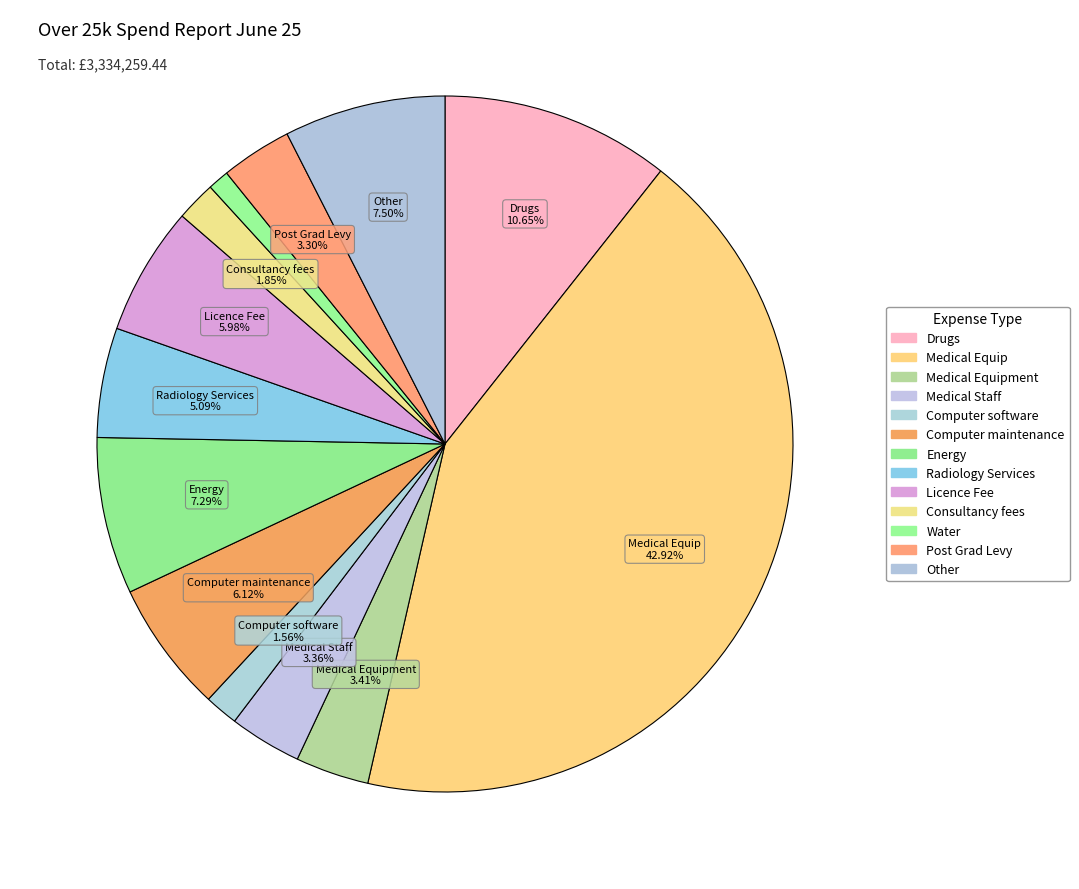

How many slices are in this pie chart?

13